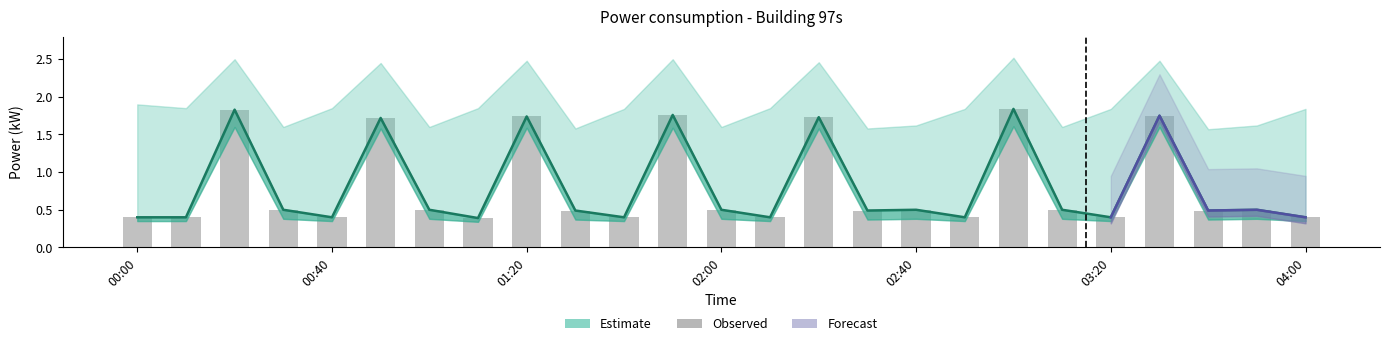

Read the power value at 00:40.

0.4